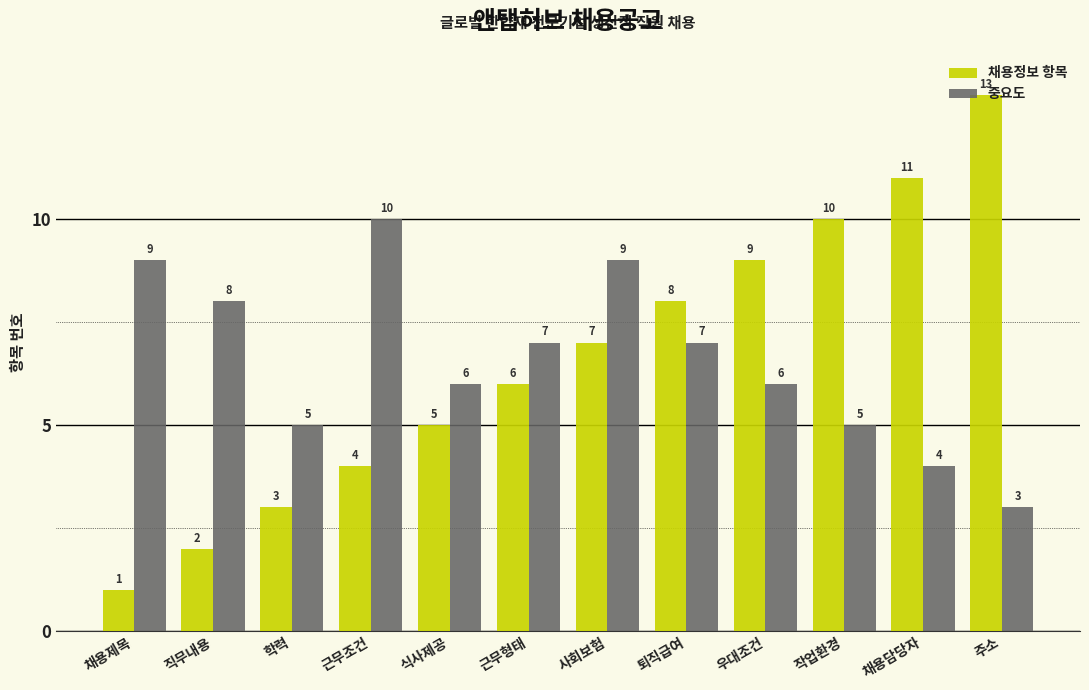

What is the total value across all series at 식사제공?

11